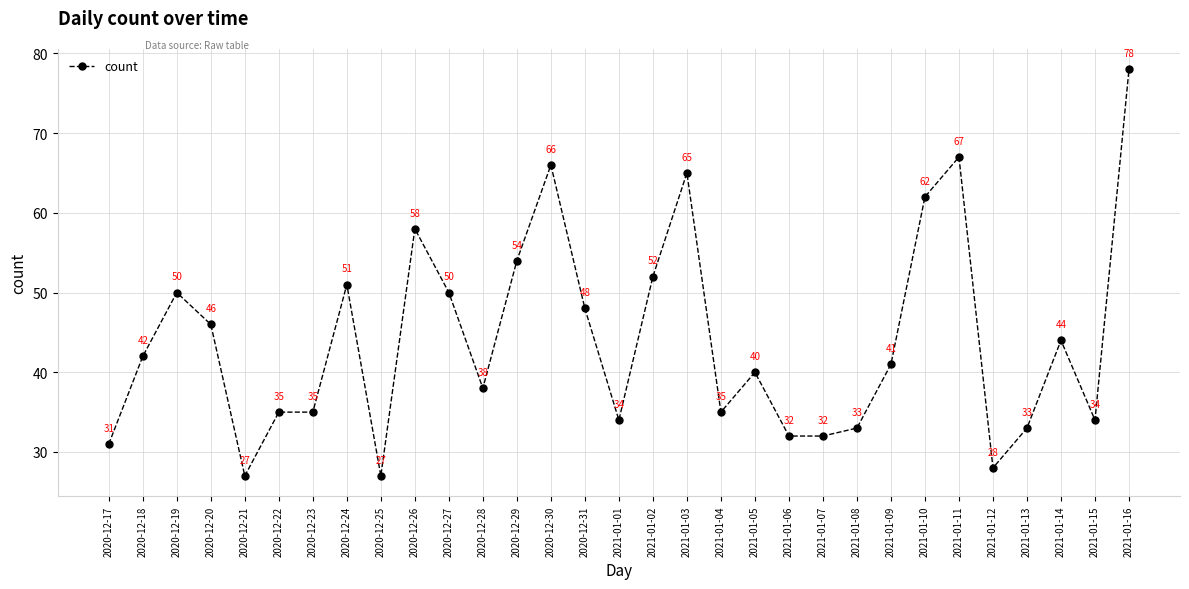

True or false: there are more than 2 points higher than both neighbors.

True